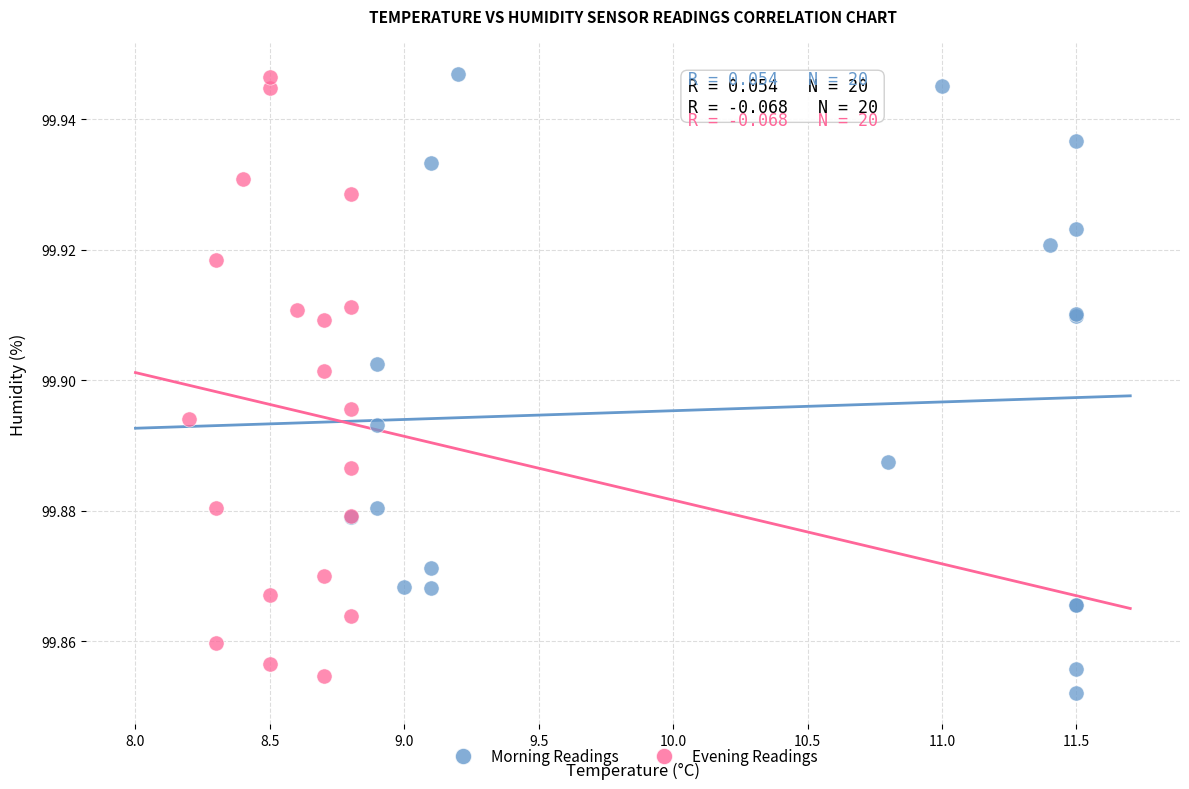

What are all the series names shown in the legend?

Morning Readings, Evening Readings